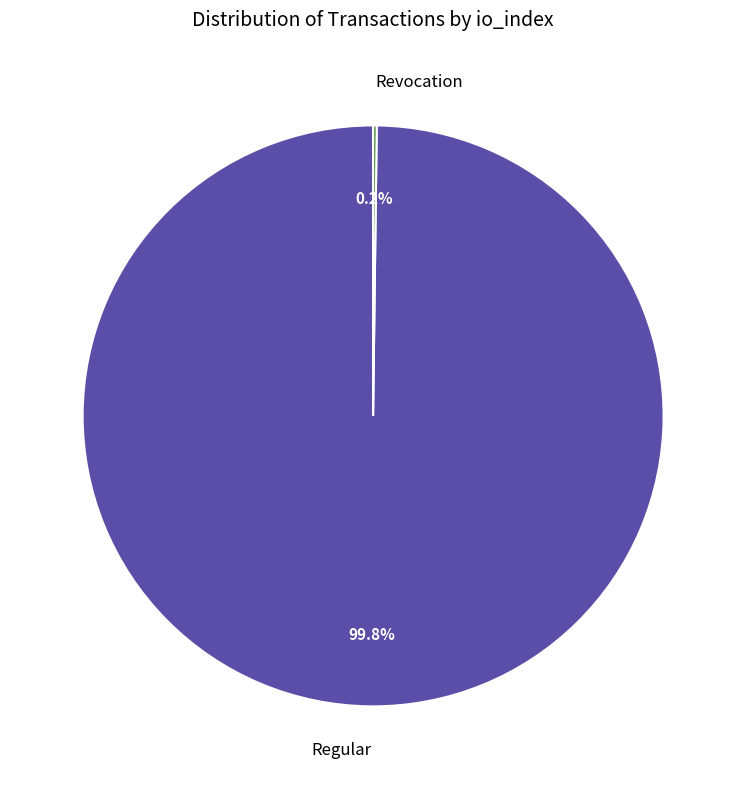

Is there any slice that represents more than half of the pie?

Yes